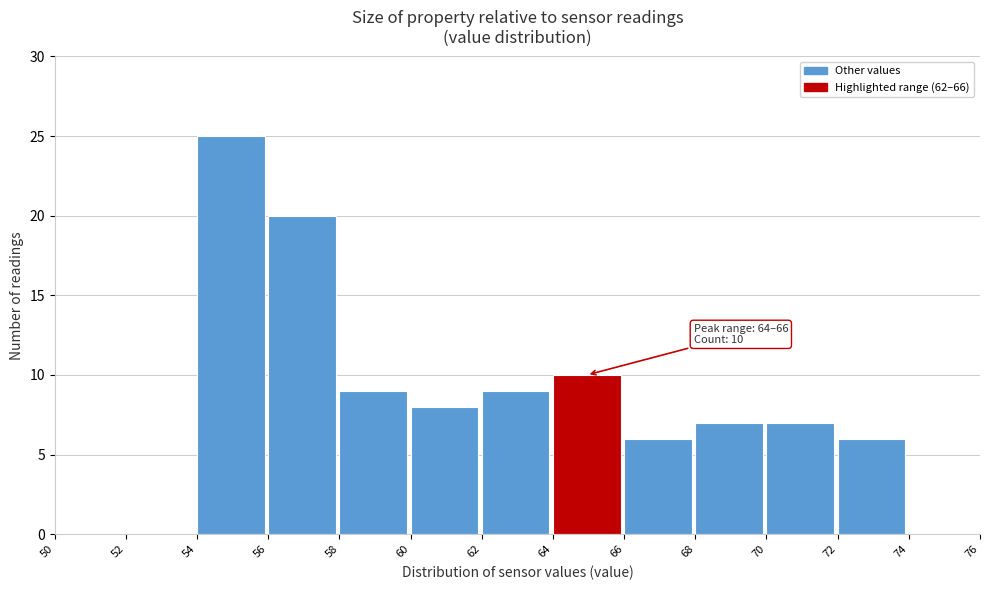

Which range on the x-axis has the tallest bar?

54 to 56